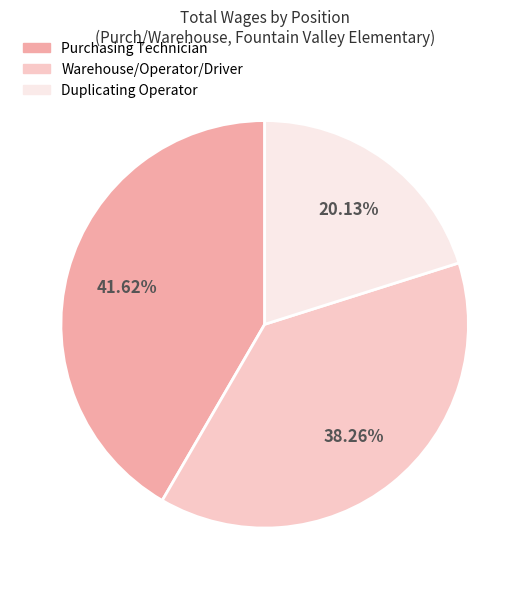

Which category has the smallest portion of the pie?

Duplicating Operator